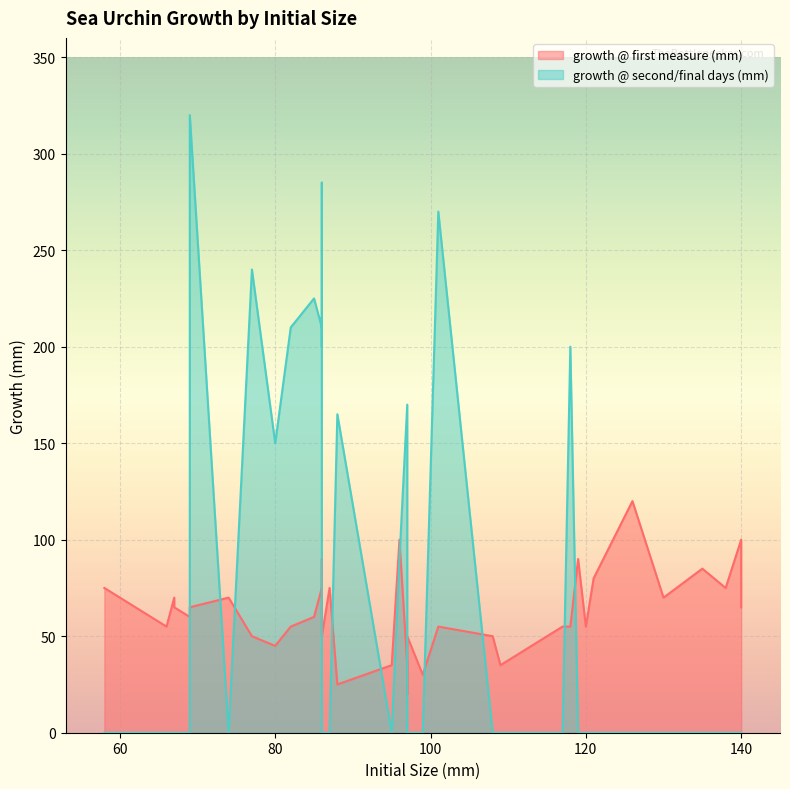

Is the value of growth @ first measure (mm) at 69 greater than the value of growth @ second/final days (mm) at 67?

Yes